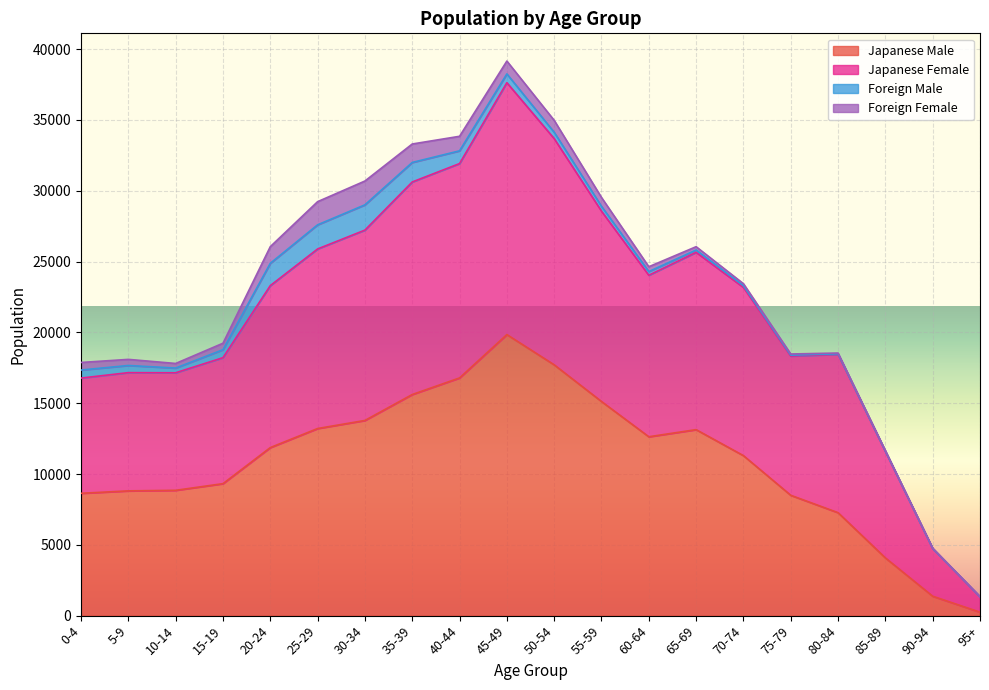

What is the highest value of the Japanese Male series?

19846